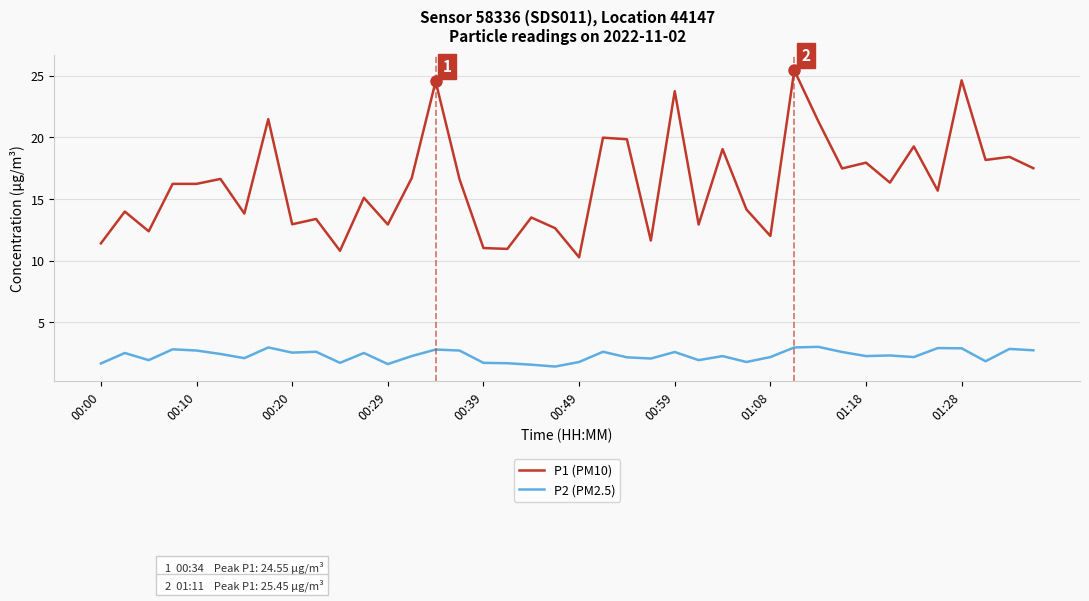

Rank the series by their average value, from lowest to highest.

P2 (PM2.5), P1 (PM10)